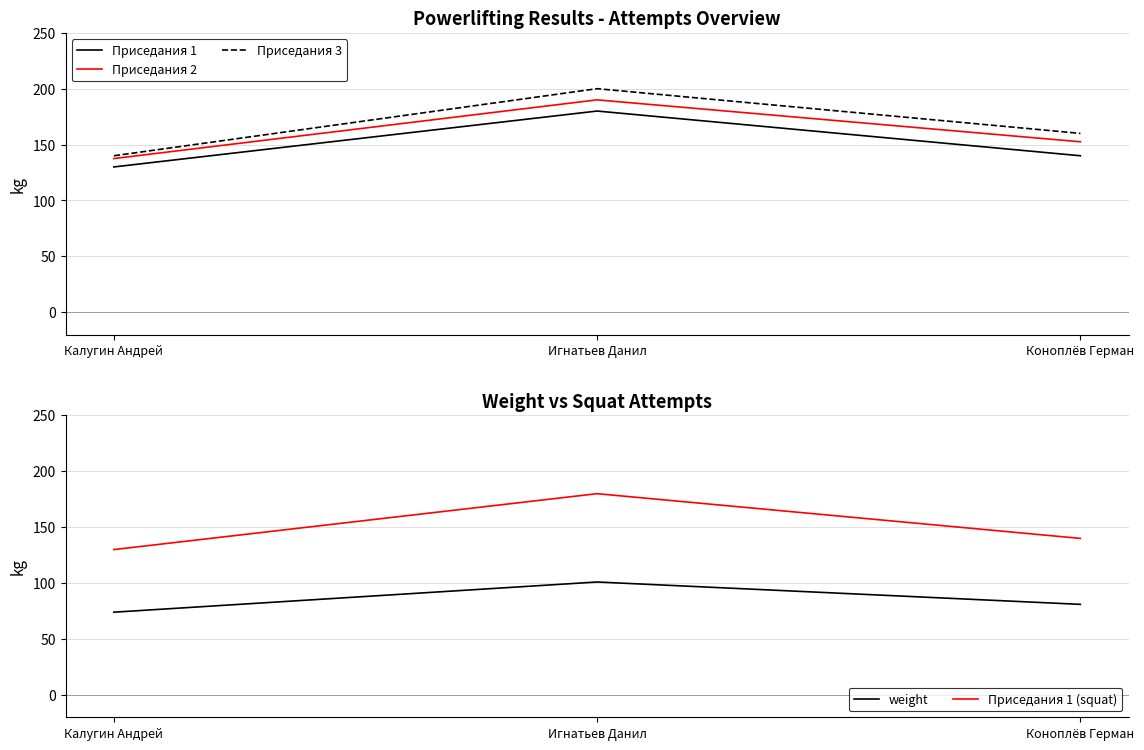

The value of weight at Игнатьев Данил is 172.2. True or false?

False